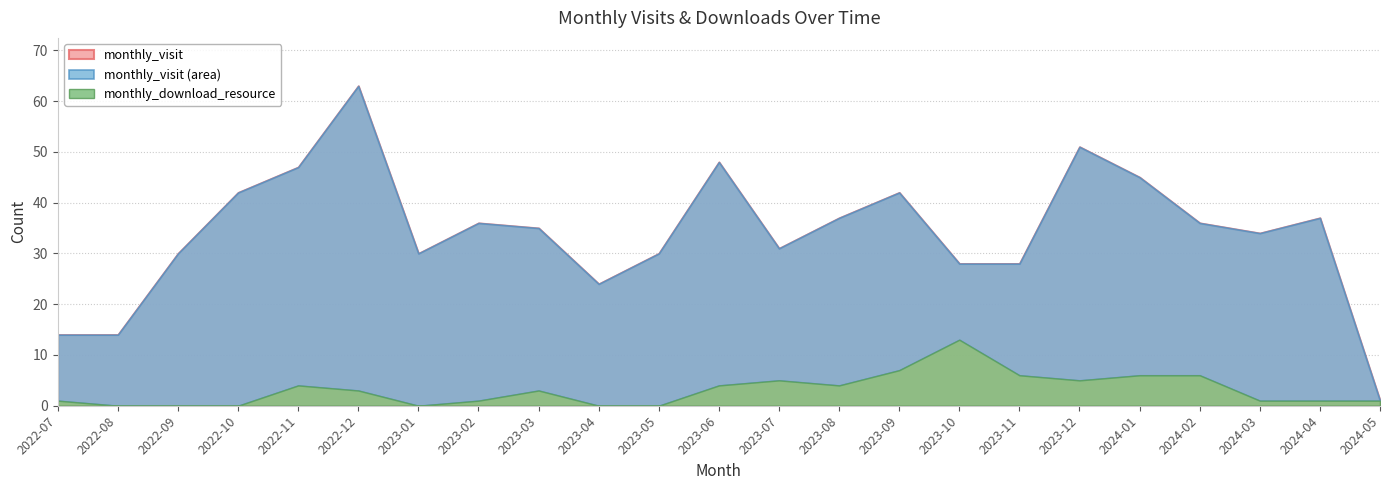

The value of monthly_download_resource at 2023-01 is -7. True or false?

False